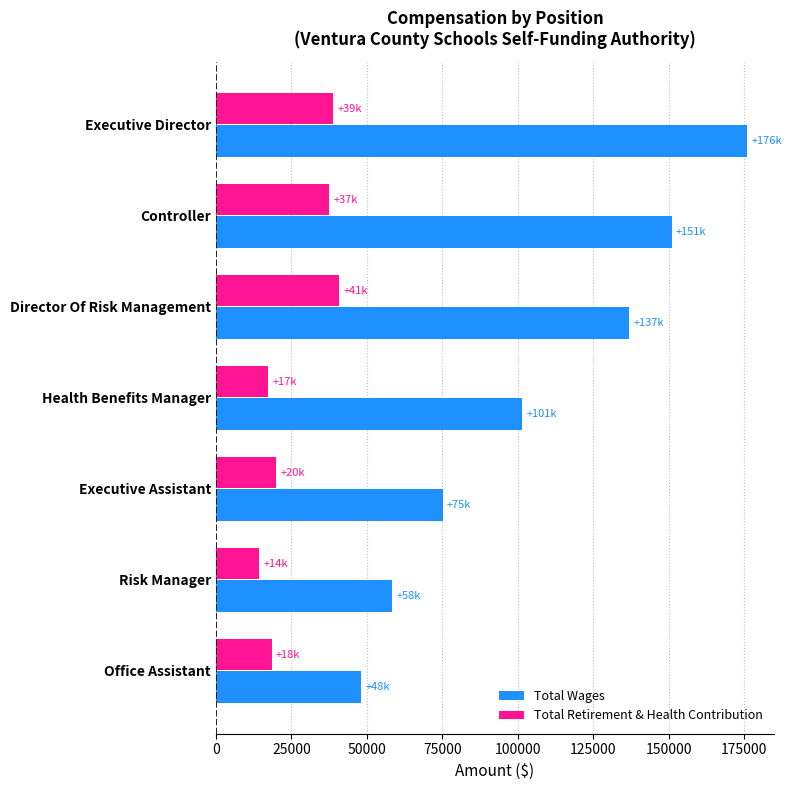

Which series has the widest spread of values?

Total Wages